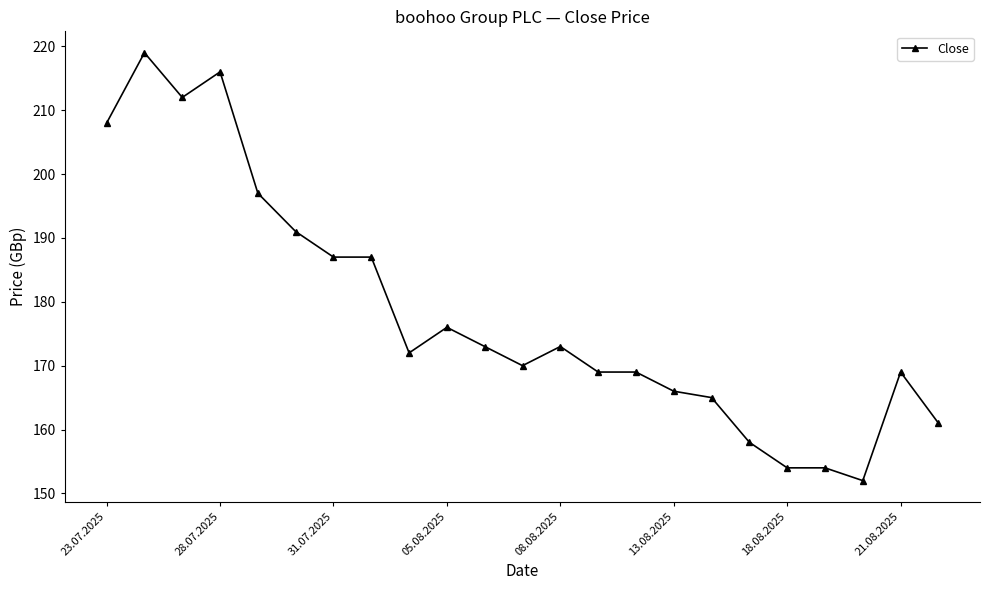

What is the value of the 3rd point from the left?

212